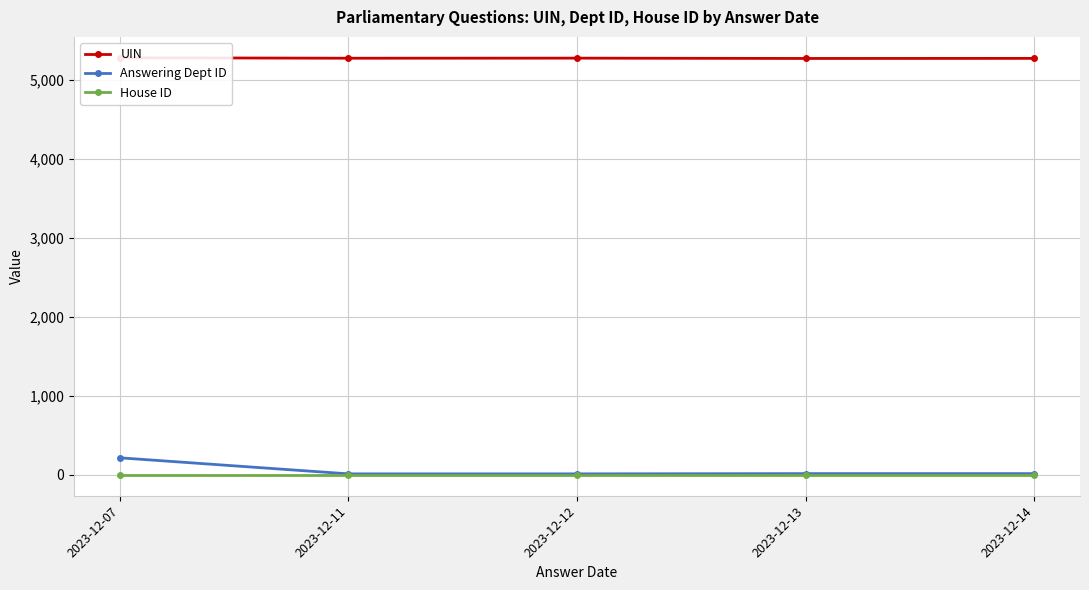

At which category is the sum across all series the highest?

2023-12-07